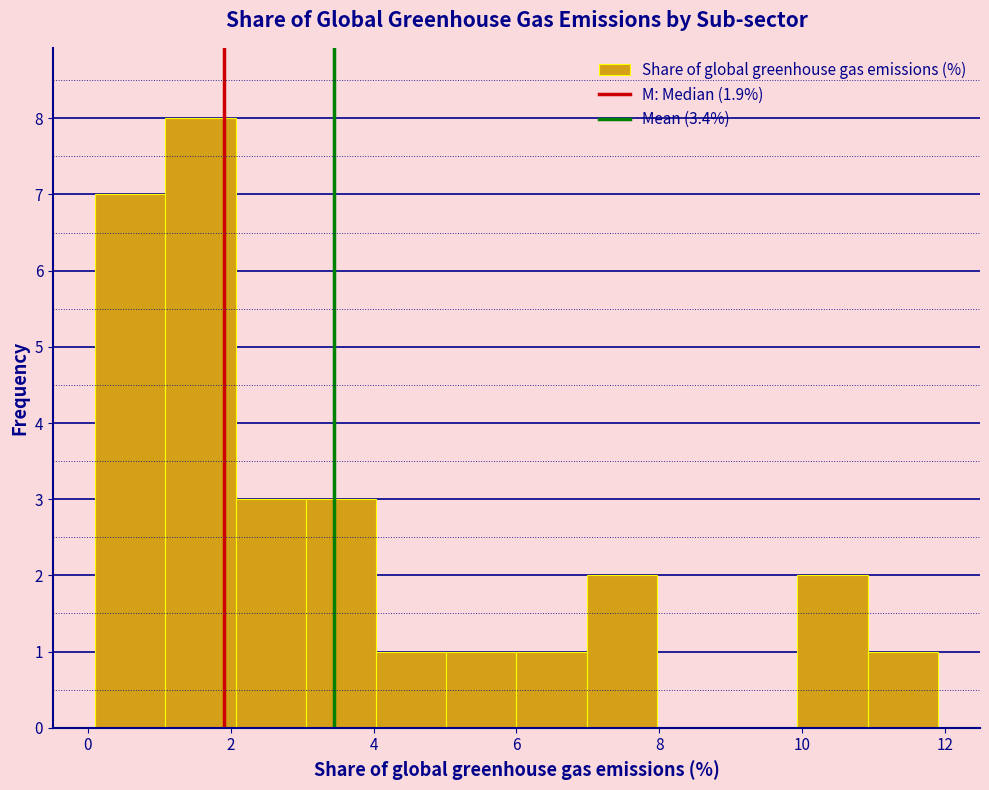

What is the height of the bar covering 5.0 to 6.0 on the x-axis? Neither the bar edges nor the heights are printed on the chart, so give them approximately, as read against the axes.

1